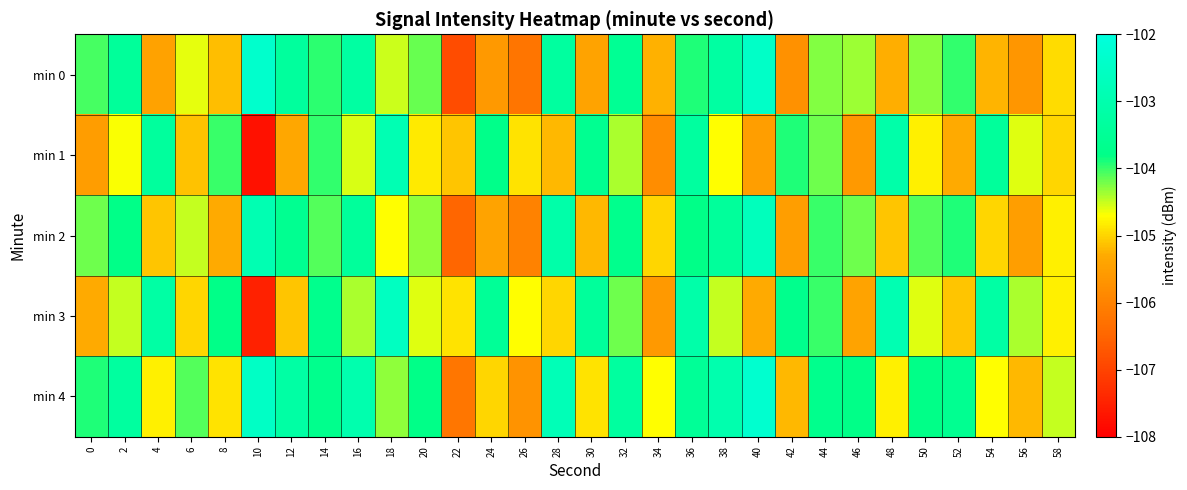

At how many categories does at least one series exceed -105?

30